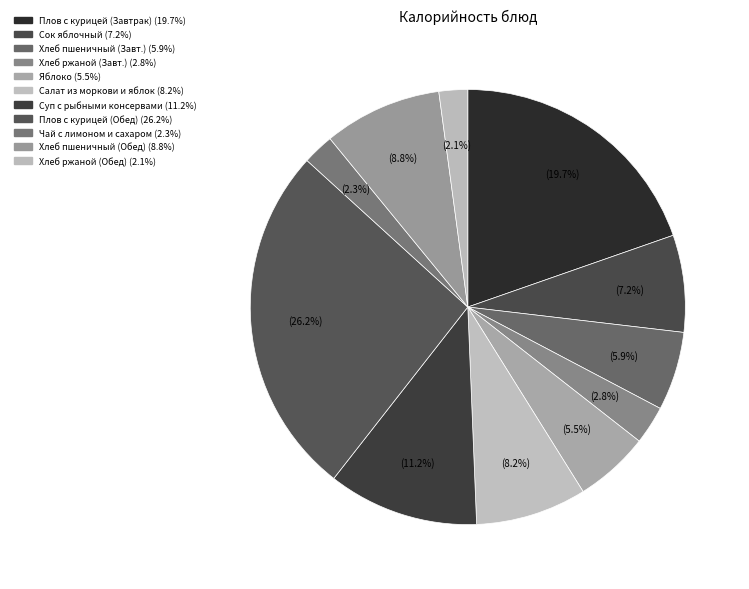

Count the number of slices in the pie.

11